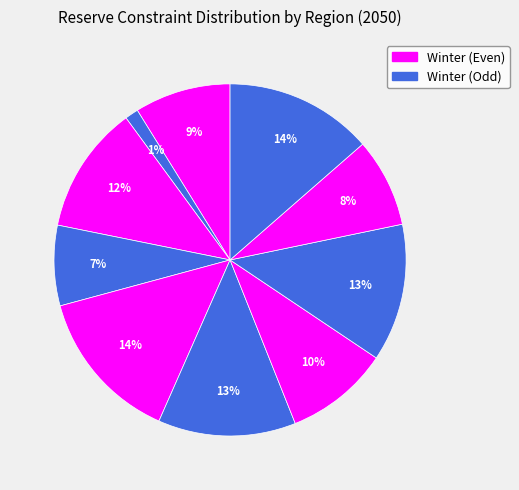

How many slices are in this pie chart?

10